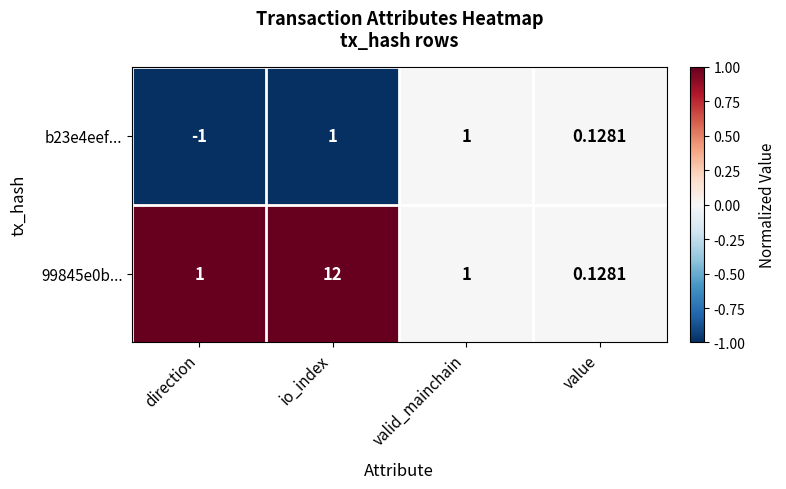

At which category is the sum across all series the highest?

io_index